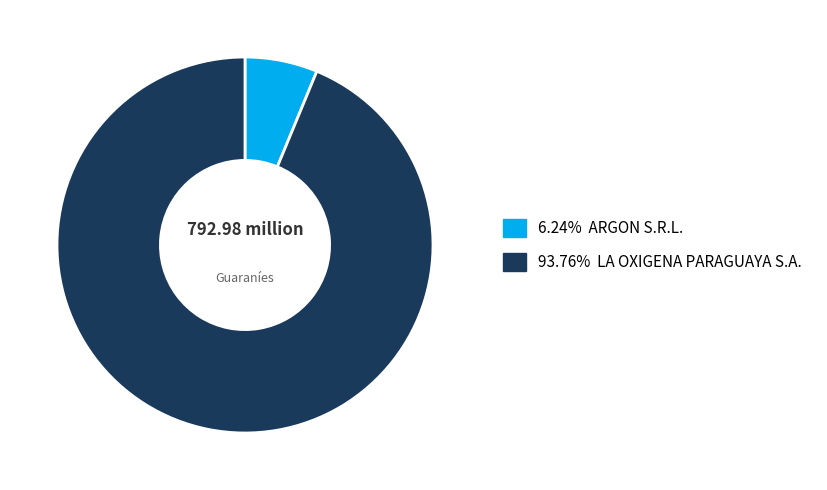

Approximately how many times larger is the value at 93.76% LA OXIGENA PARAGUAYA S.A. compared to 6.24% ARGON S.R.L.?

15.0